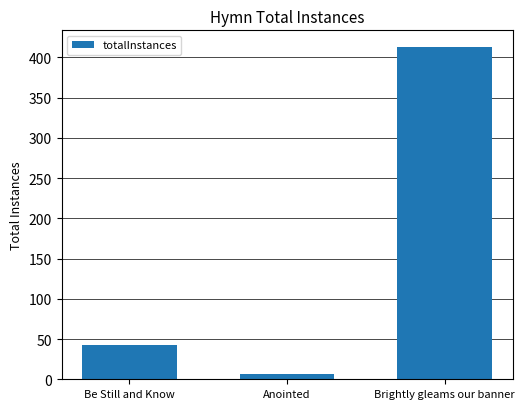

What is the label of the 1st bar from the right?

Brightly gleams our banner